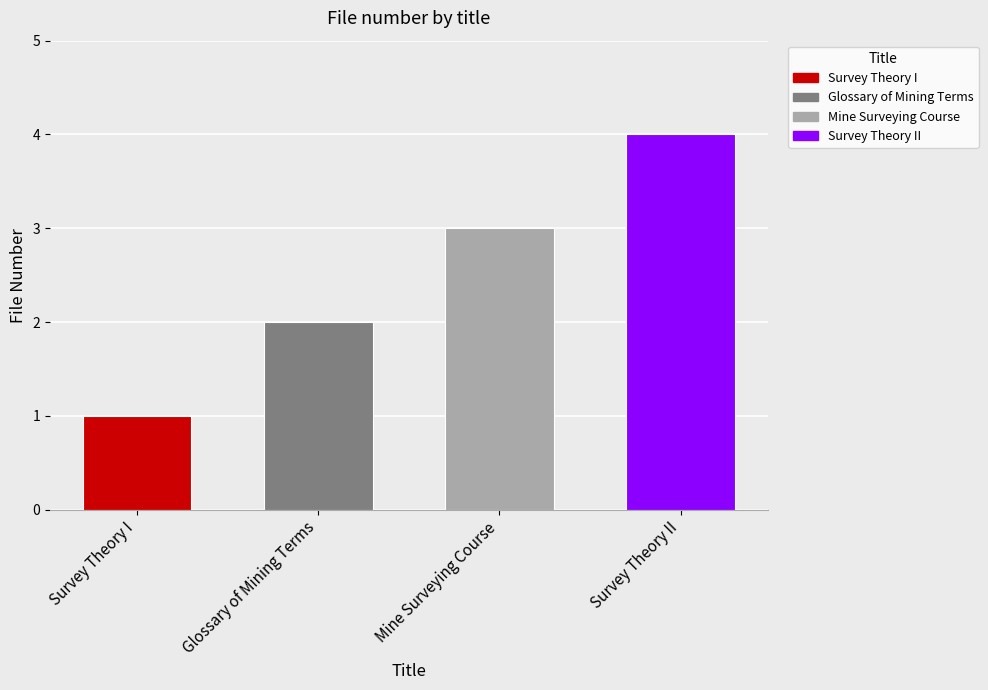

What is the sum of the values at Survey Theory I and Glossary of Mining Terms?

3